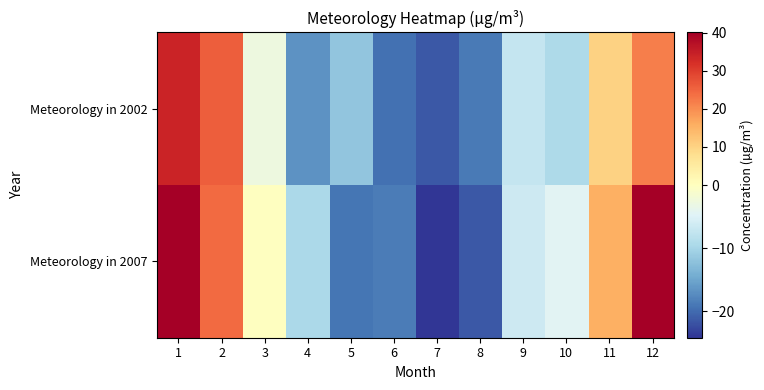

At how many categories does at least one series exceed 8?

4